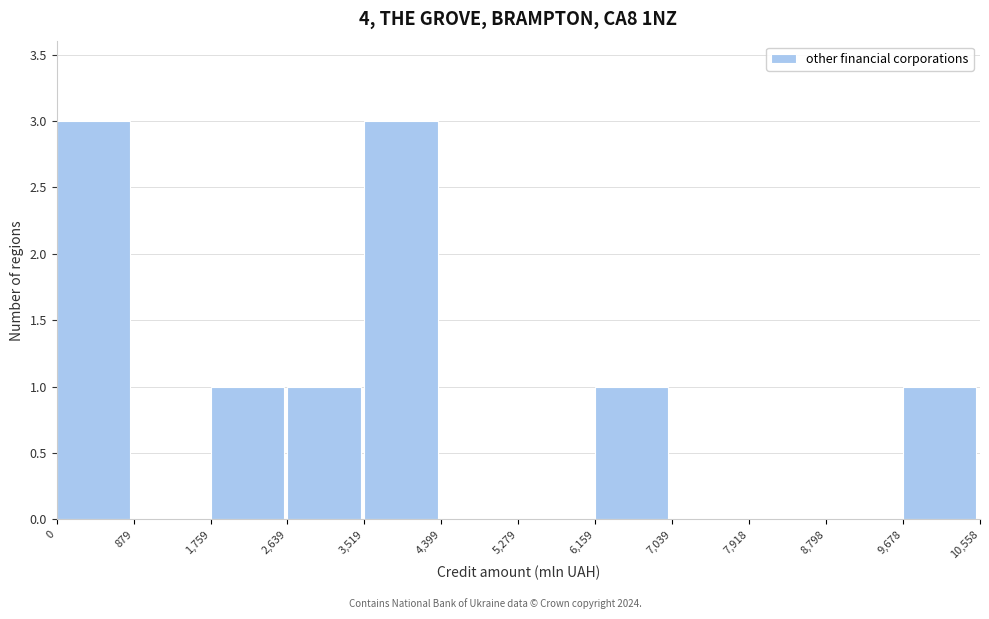

What is the height of the bar covering 9,678 to 10,558 on the x-axis? The values are not printed on the chart, so give them approximately, as read against the axis.

1